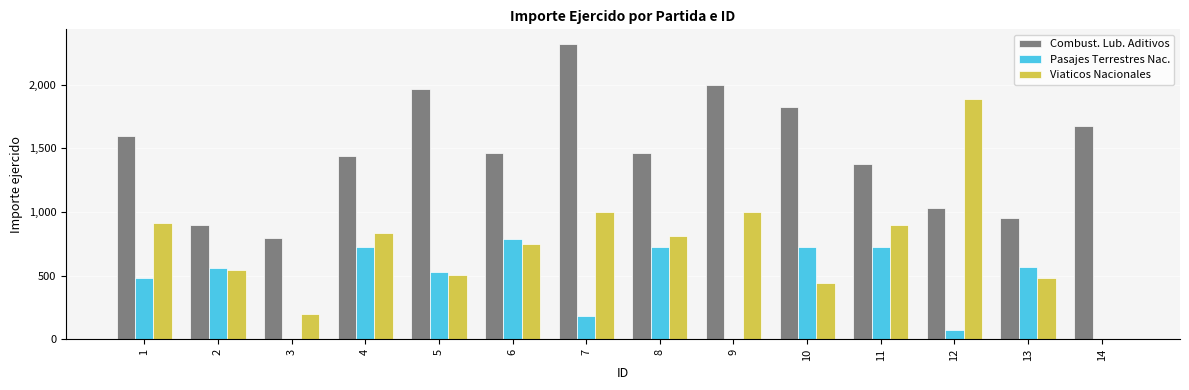

What is the sum of all Pasajes Terrestres Nac. values?

6093.0